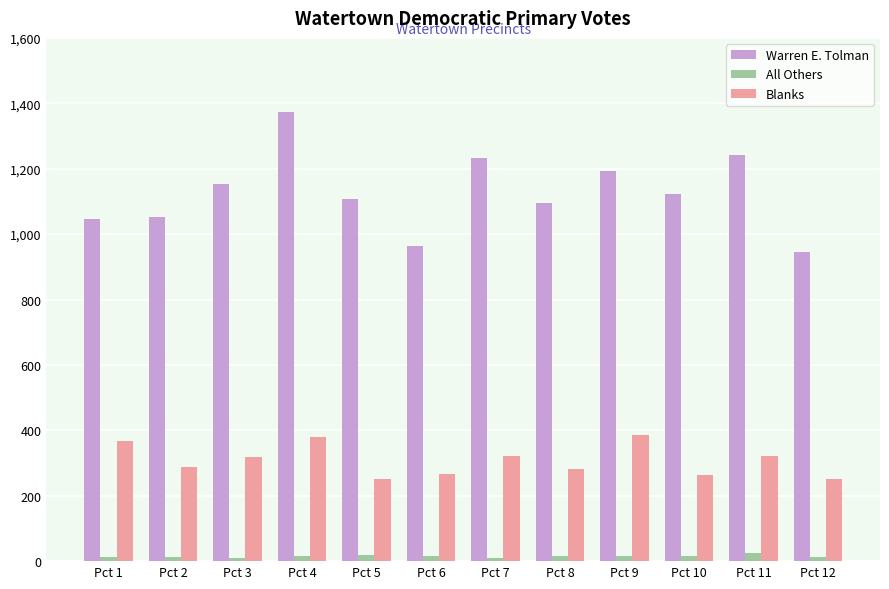

Does the chart contain any negative values?

No